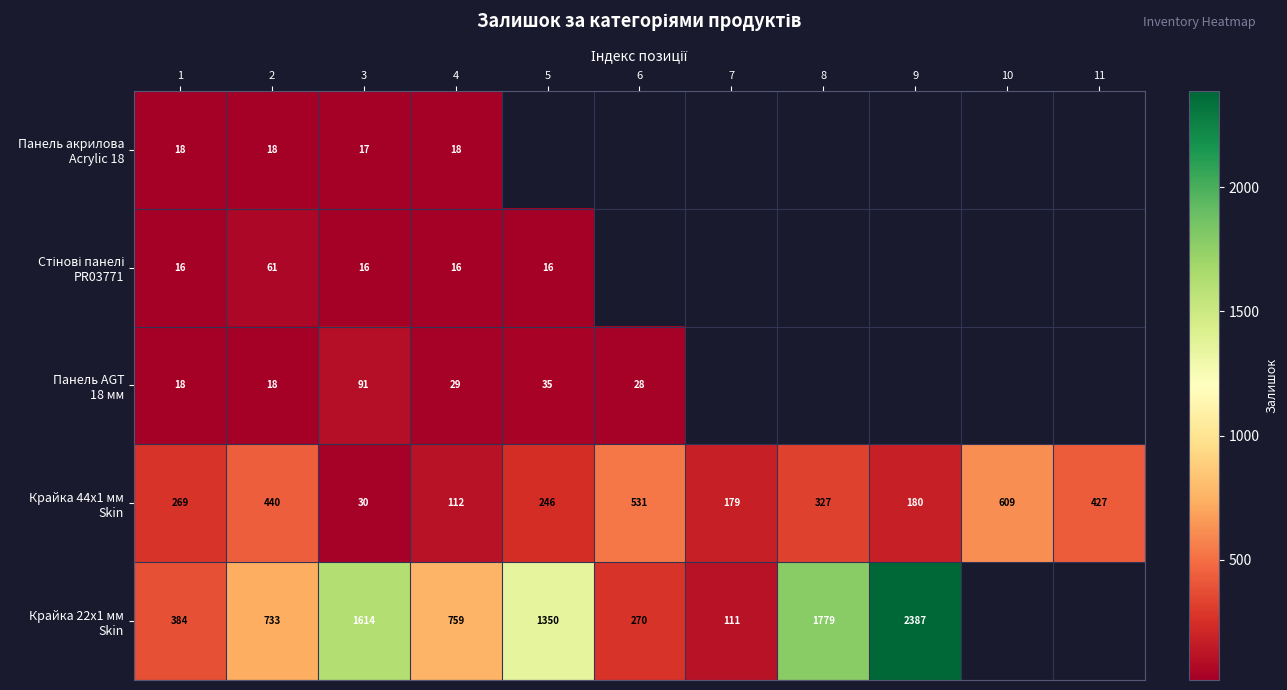

What is the spread (max minus min) of values at 4?

743